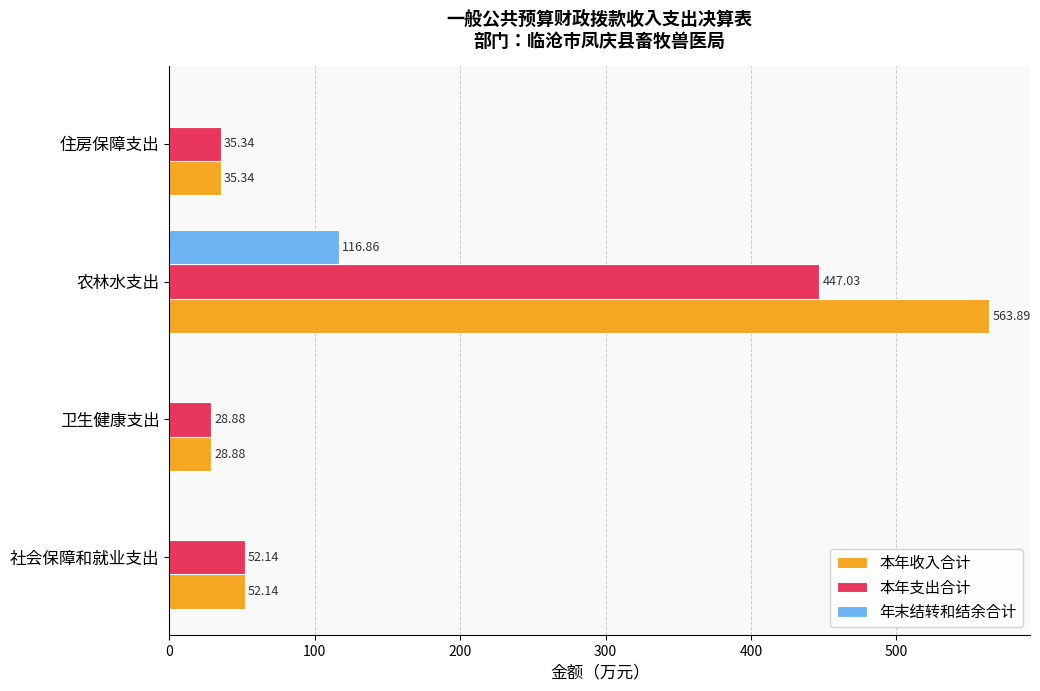

At which category does the chart reach its peak across all series?

农林水支出